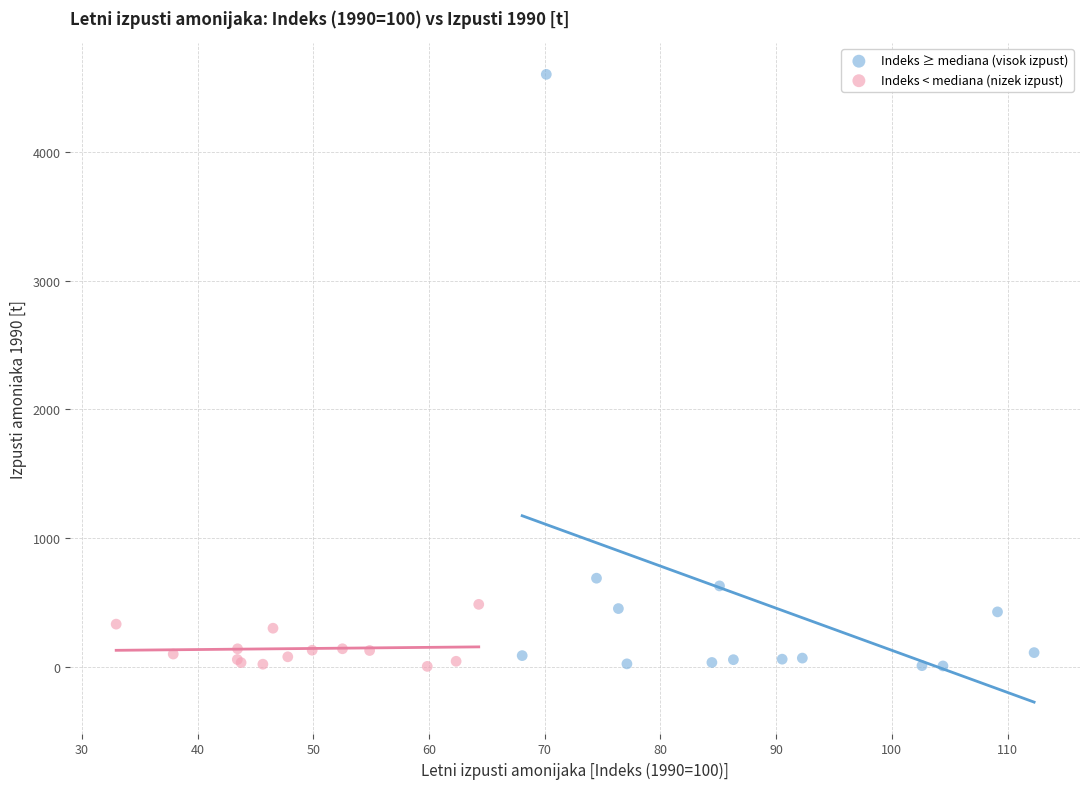

Which series has the widest spread of Y values?

Indeks ≥ mediana (visok izpust)